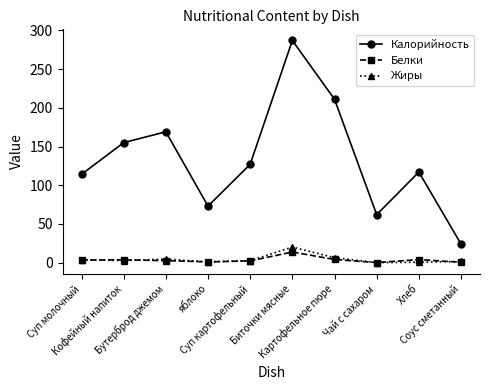

What is the spread (max minus min) of values at Картофельное пюре?

206.9